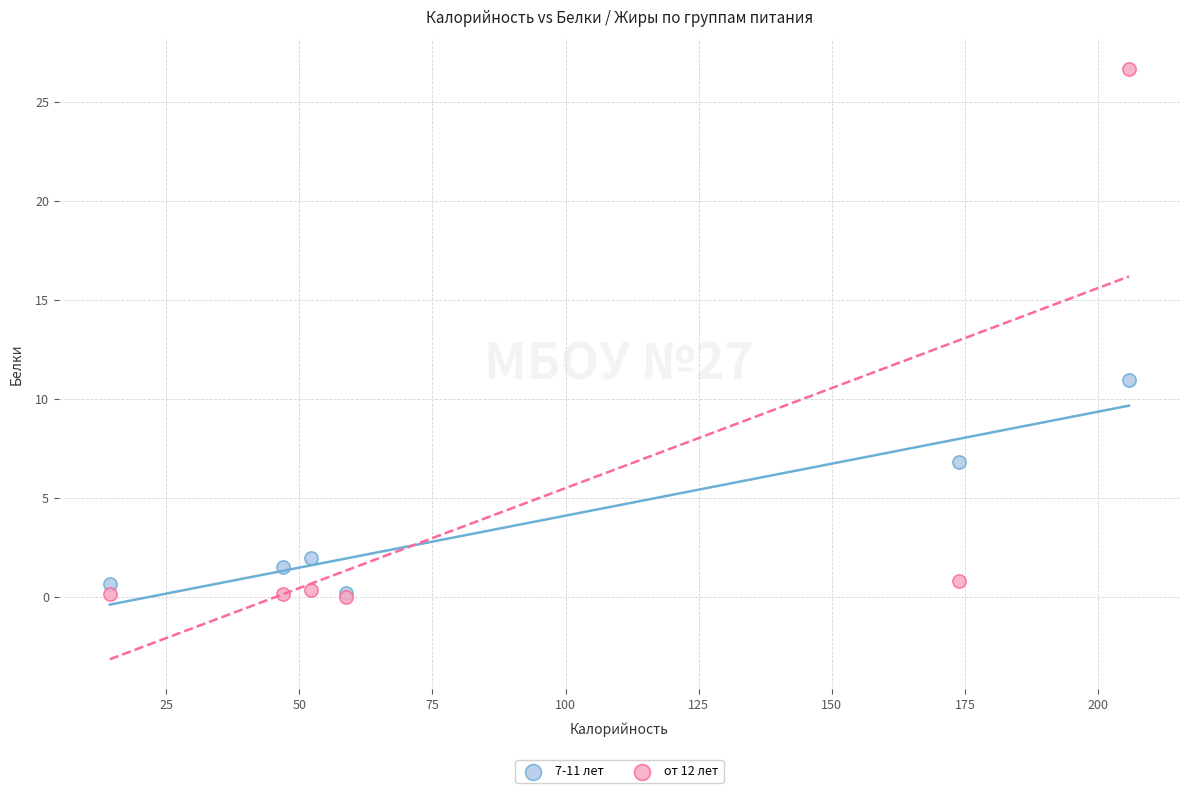

Which series has the widest spread of Y values?

от 12 лет